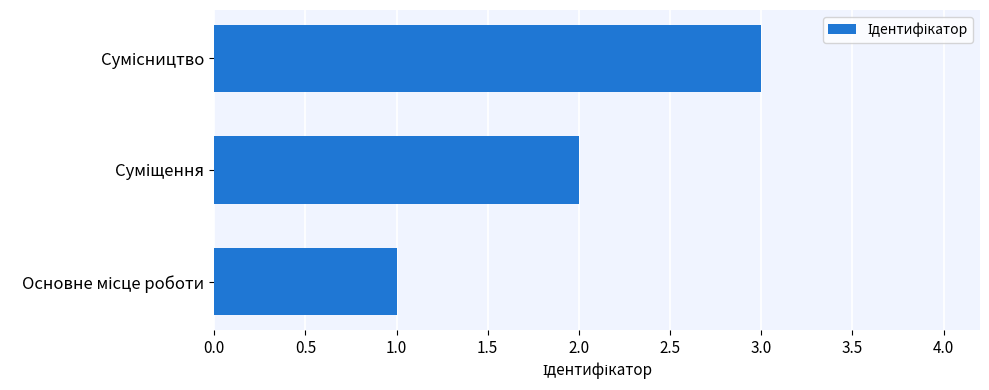

What is the maximum value shown in the chart?

3